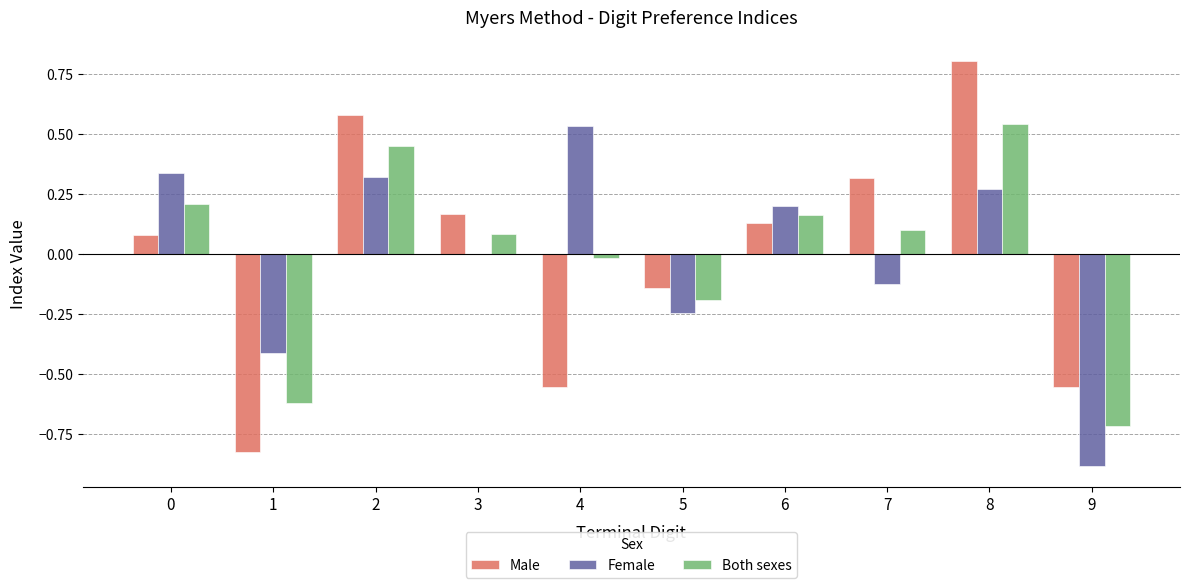

What is the total value across all series at 1?

-1.9